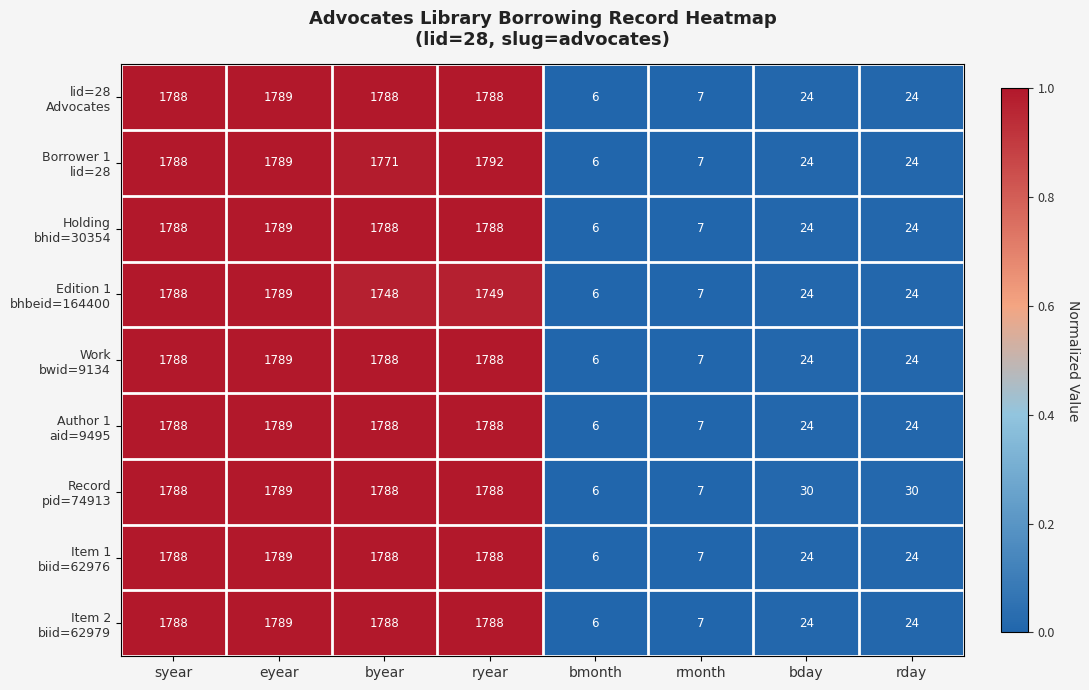

At which category is the sum across all series the highest?

eyear